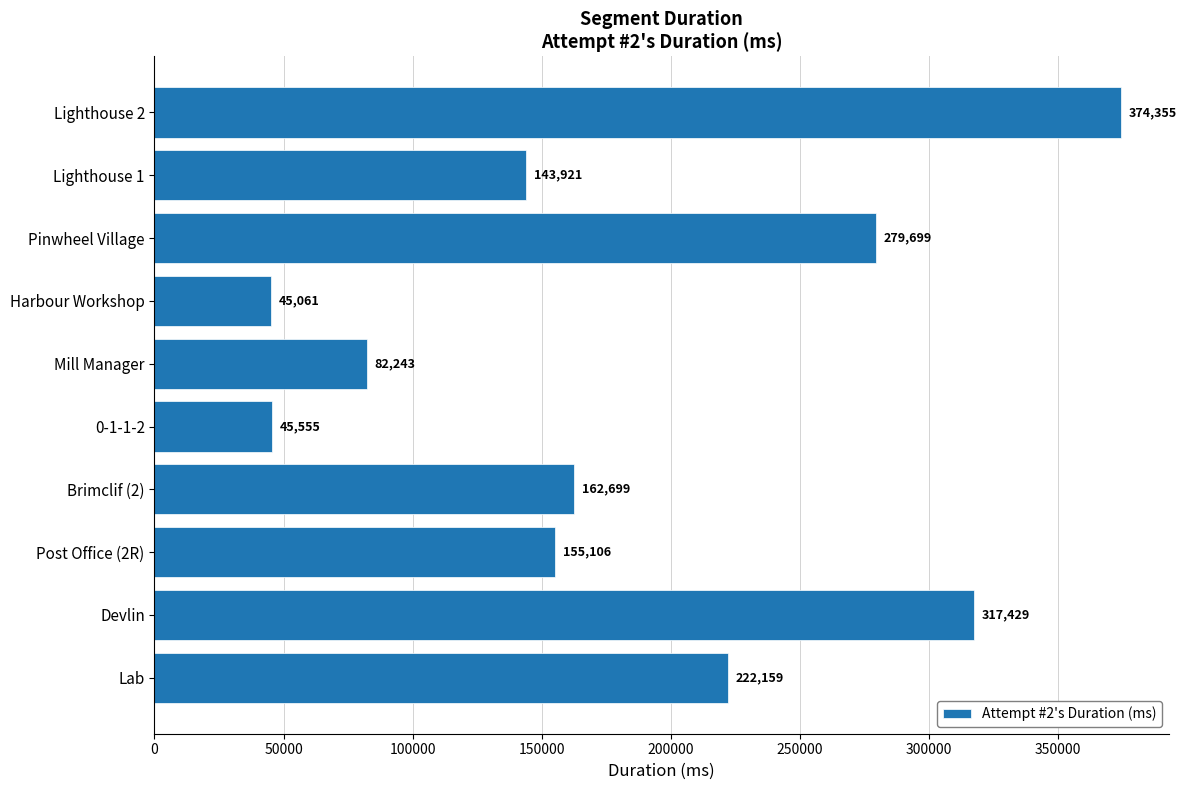

What is the approximate value at Mill Manager?

82243